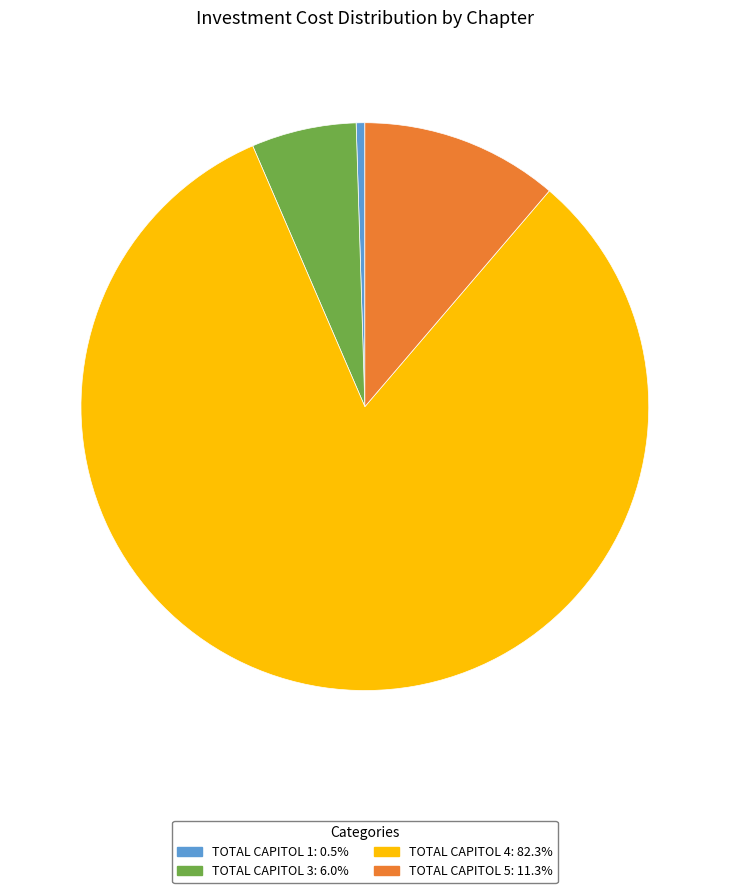

The TOTAL CAPITOL 3 slice represents 6% of the pie. True or false?

True